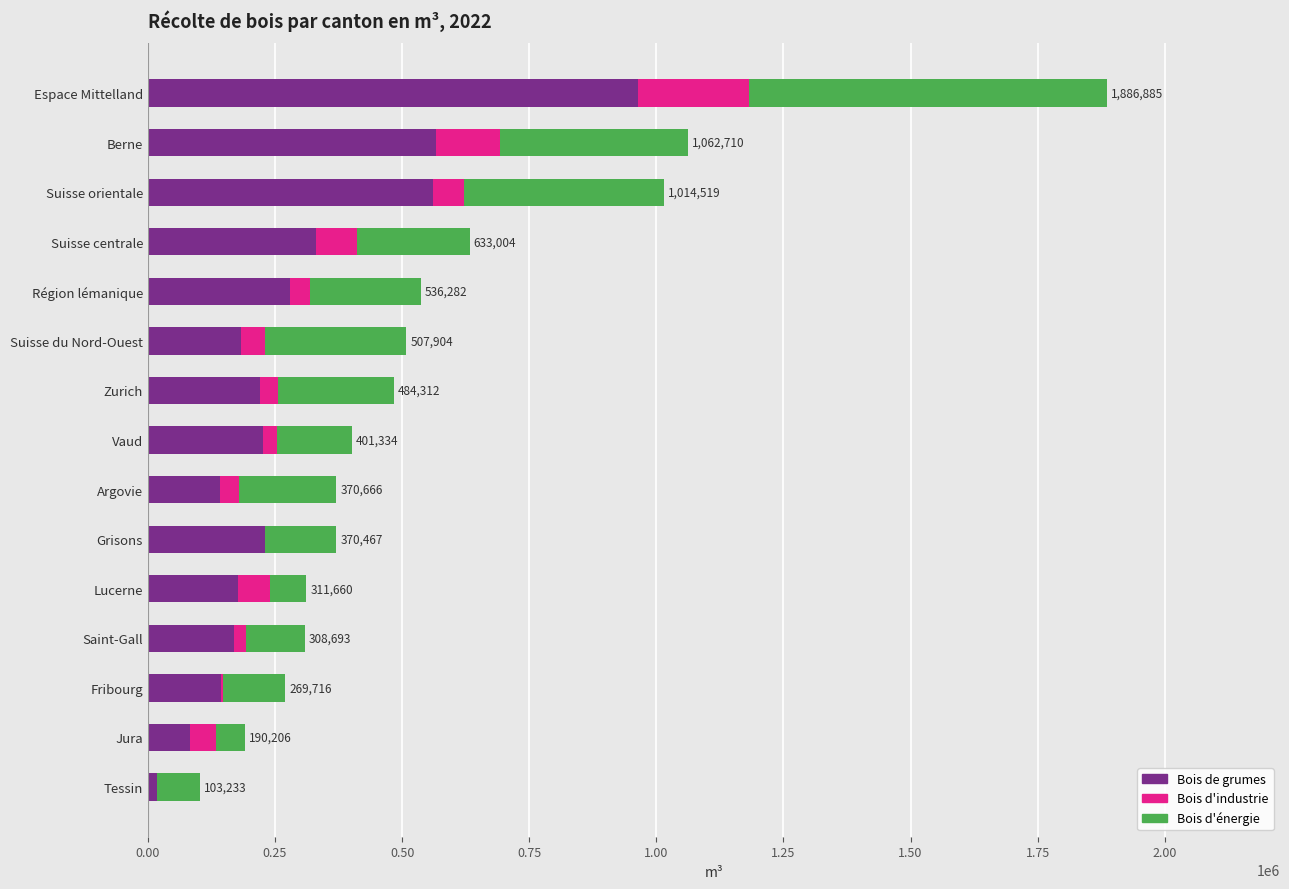

Which category has the highest value in the Bois de grumes series?

Espace Mittelland